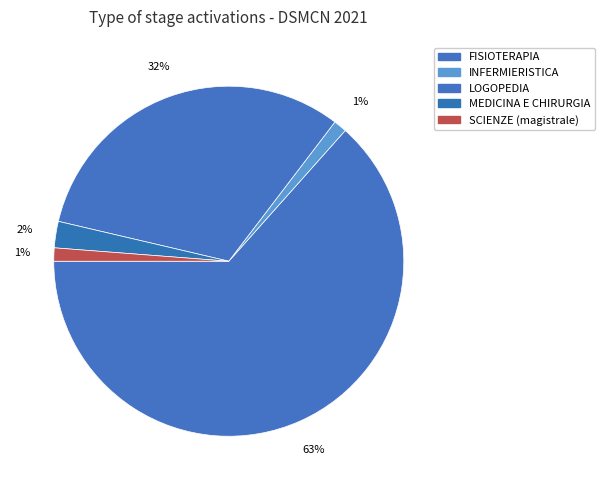

Which slice is the largest?

FISIOTERAPIA